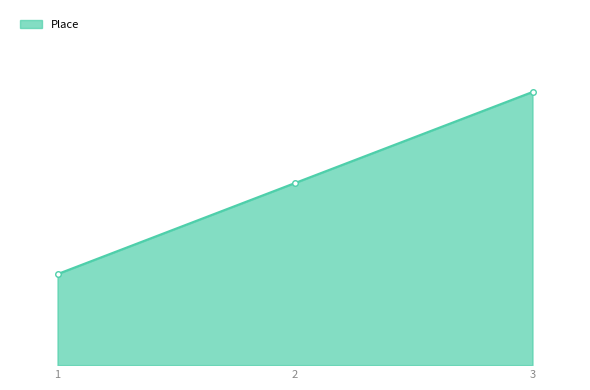

Rank the categories by value from lowest to highest.

1, 2, 3